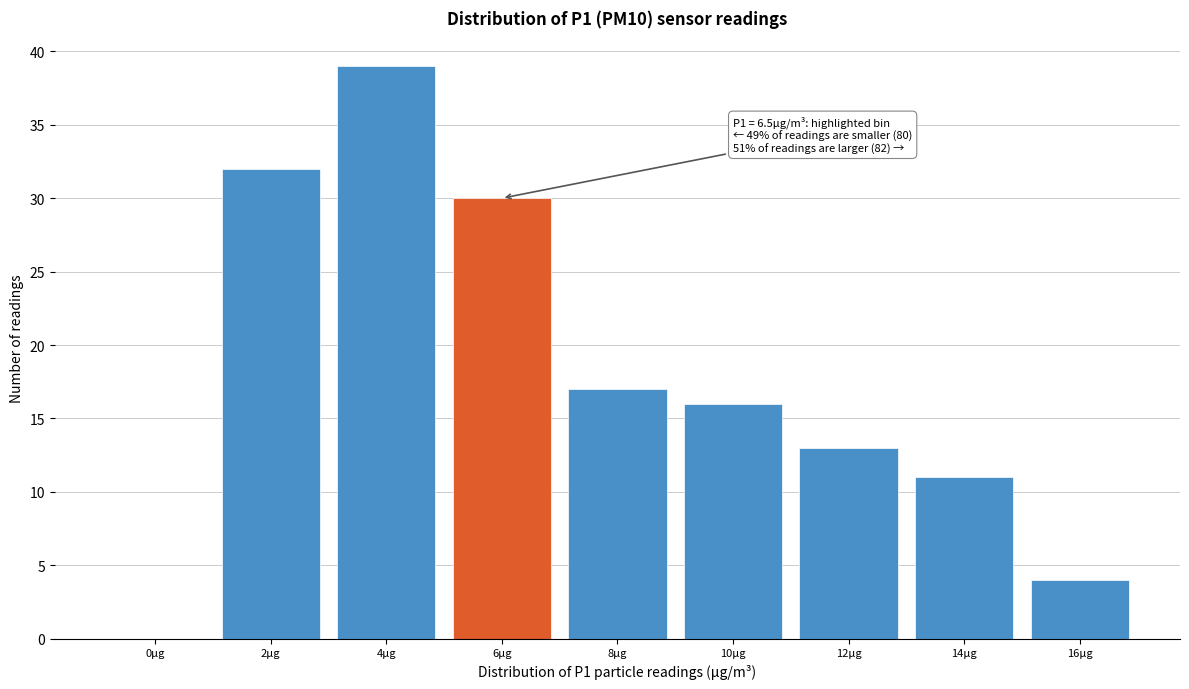

Reading left to right, what are all the values shown in this chart?

0μg=0	2μg=32	4μg=39	6μg=30	8μg=17	10μg=16	12μg=13	14μg=11	16μg=4